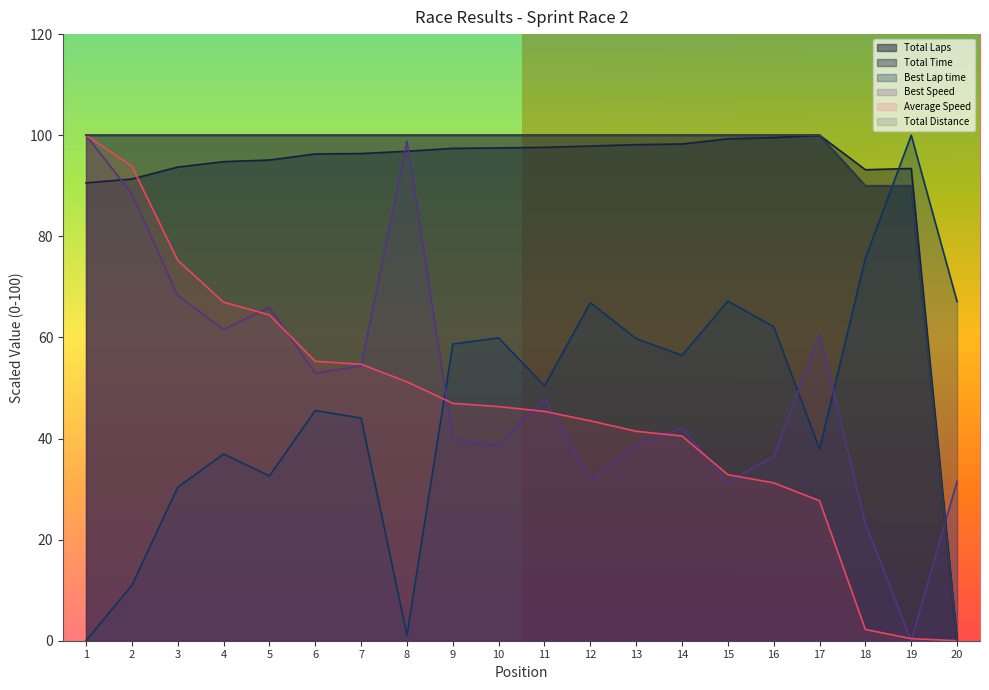

How many categories are shown in the chart?

20